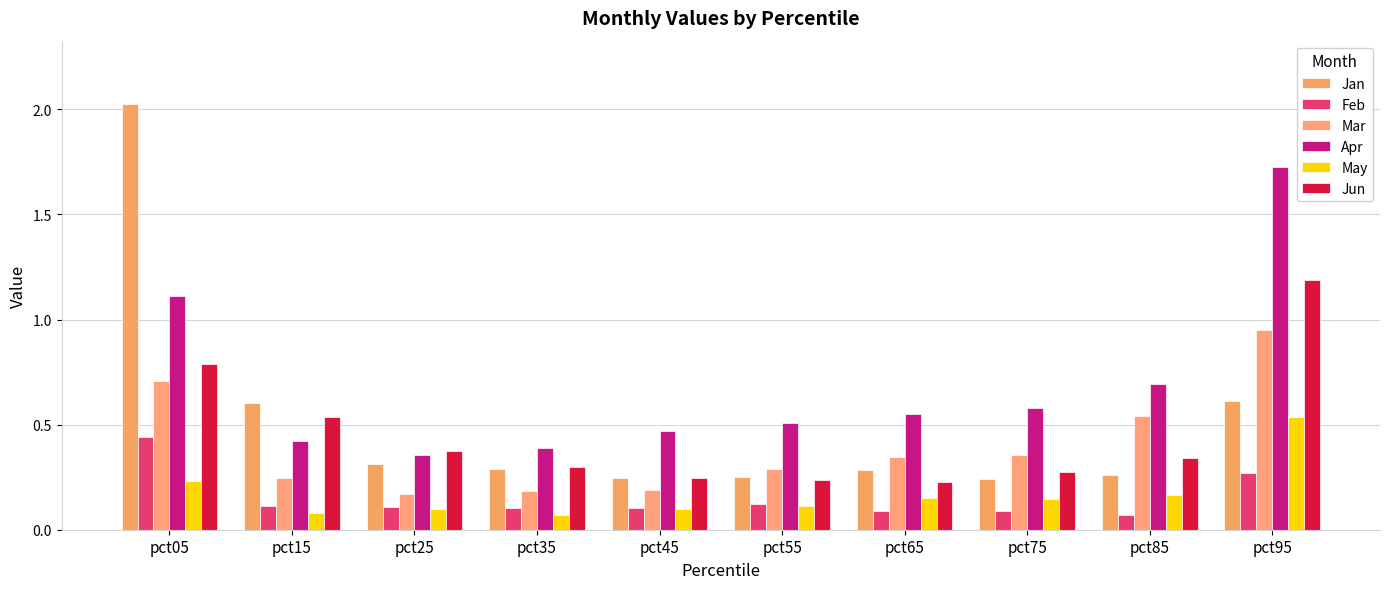

How many categories are shown in the chart?

10